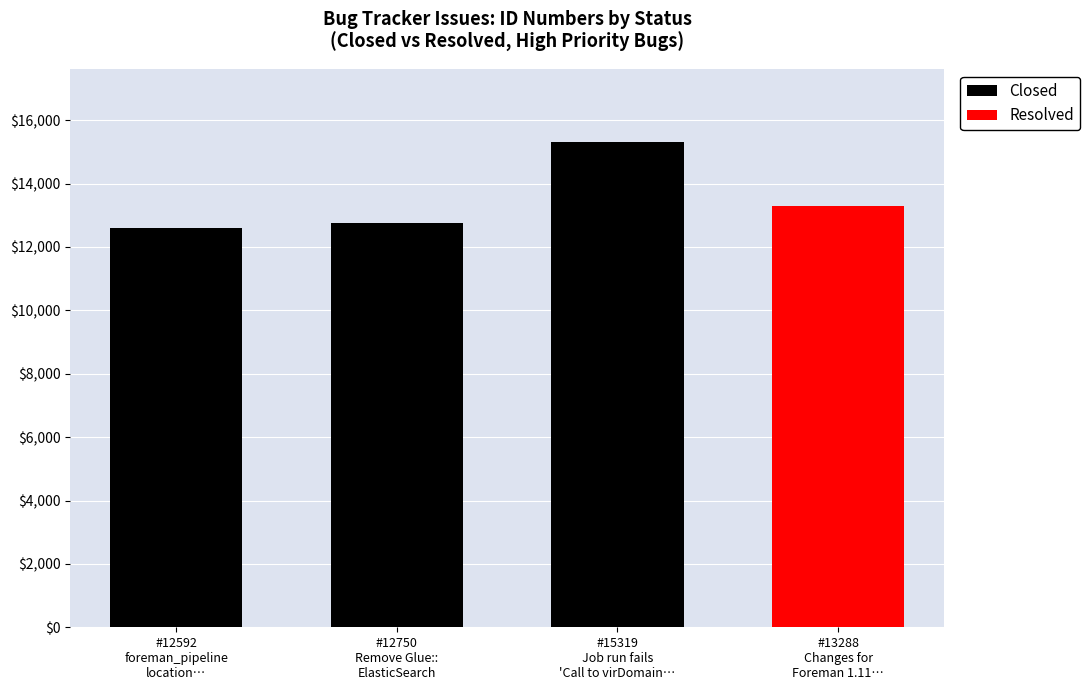

What is the value of the 3rd bar from the left?

15319